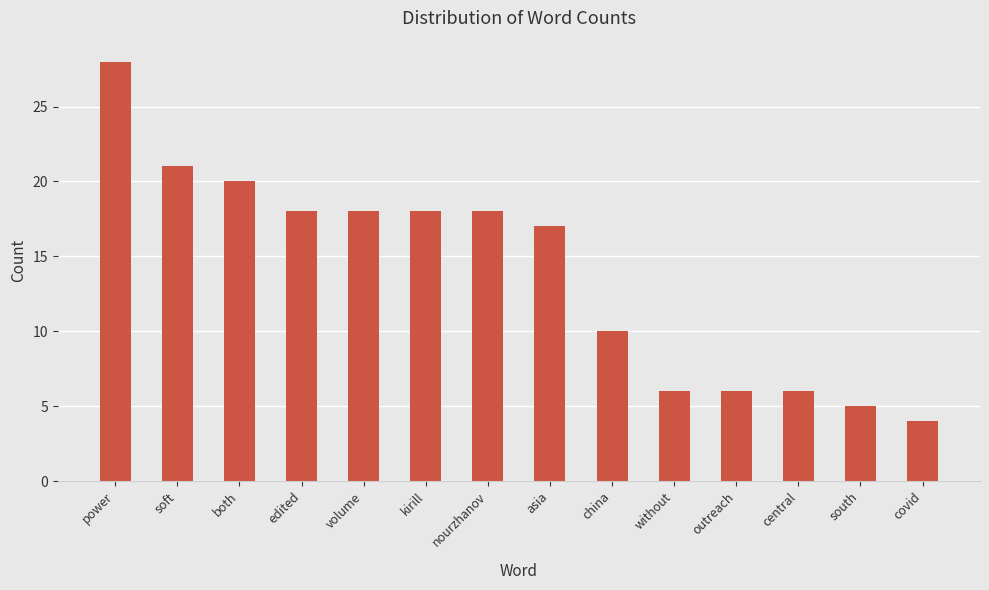

The value at covid is 6. True or false?

False